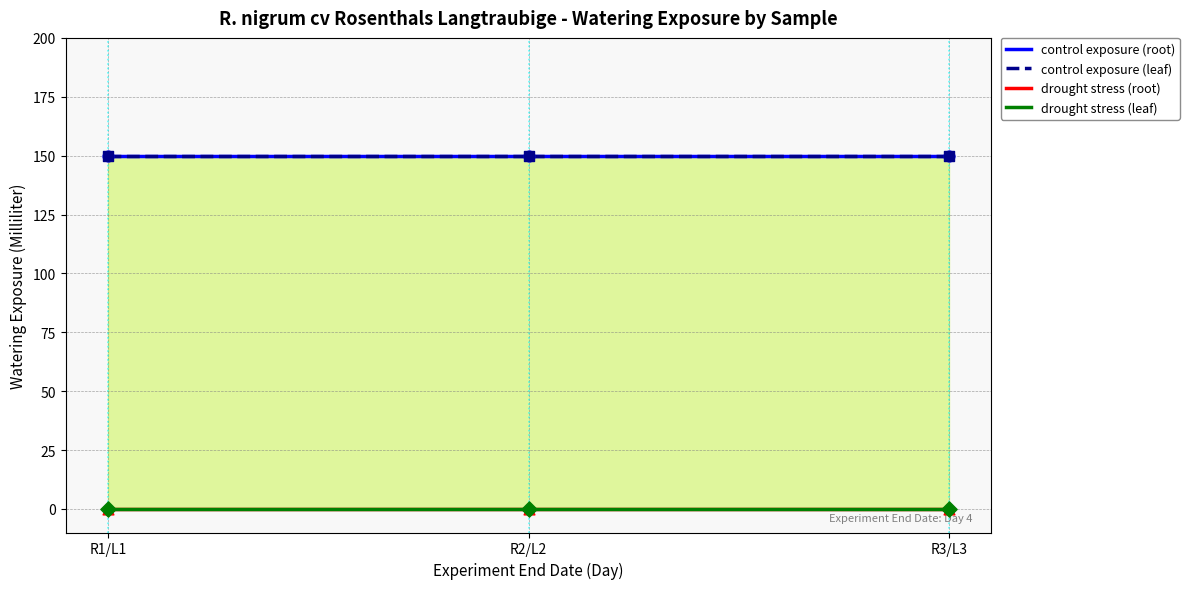

Which series reaches the minimum Y coordinate?

drought stress (root)